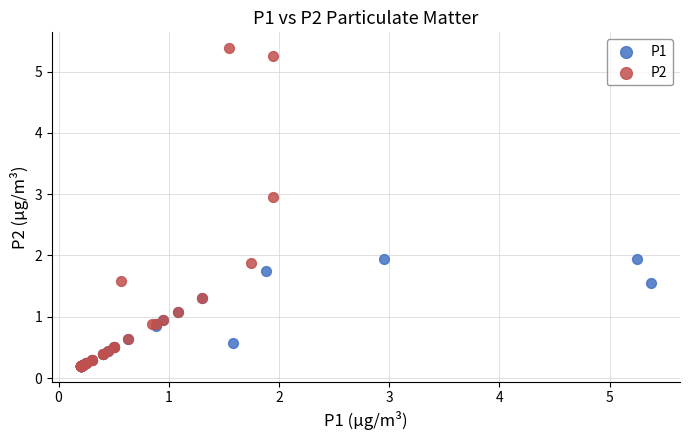

Which series has the largest Y range (max minus min)?

P2